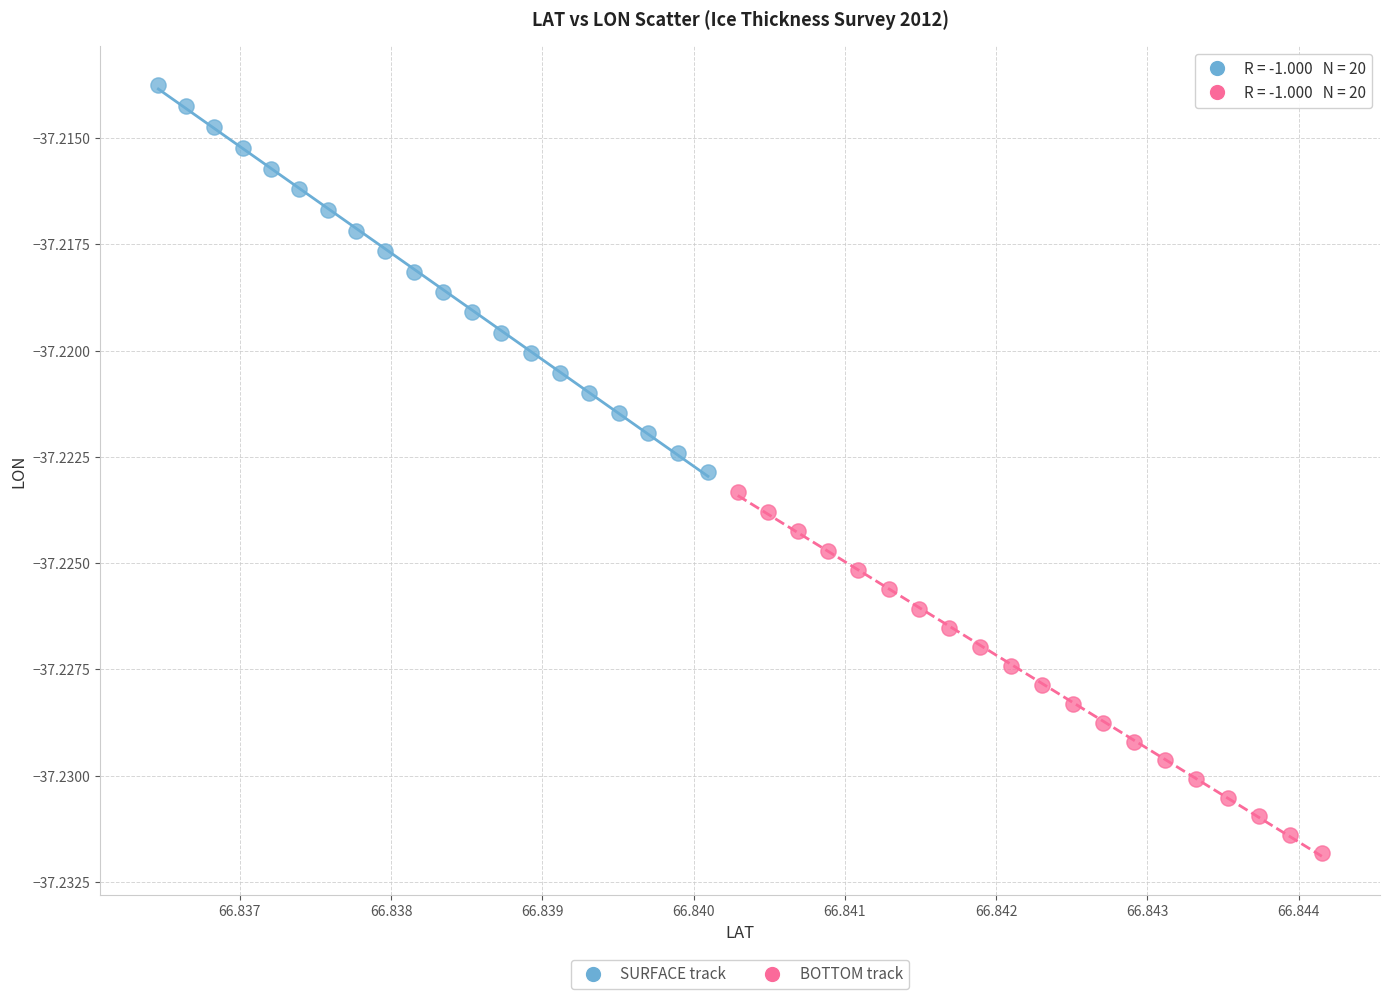

Which series contains the highest Y value?

SURFACE track